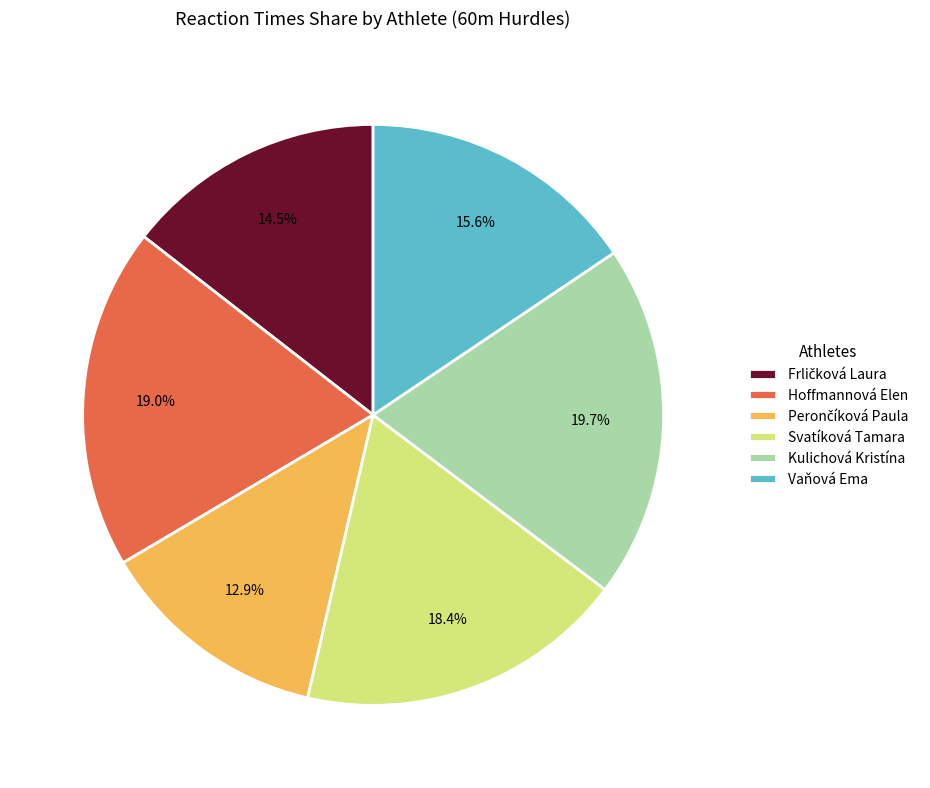

The Kulichová Kristína slice represents 20% of the pie. True or false?

True